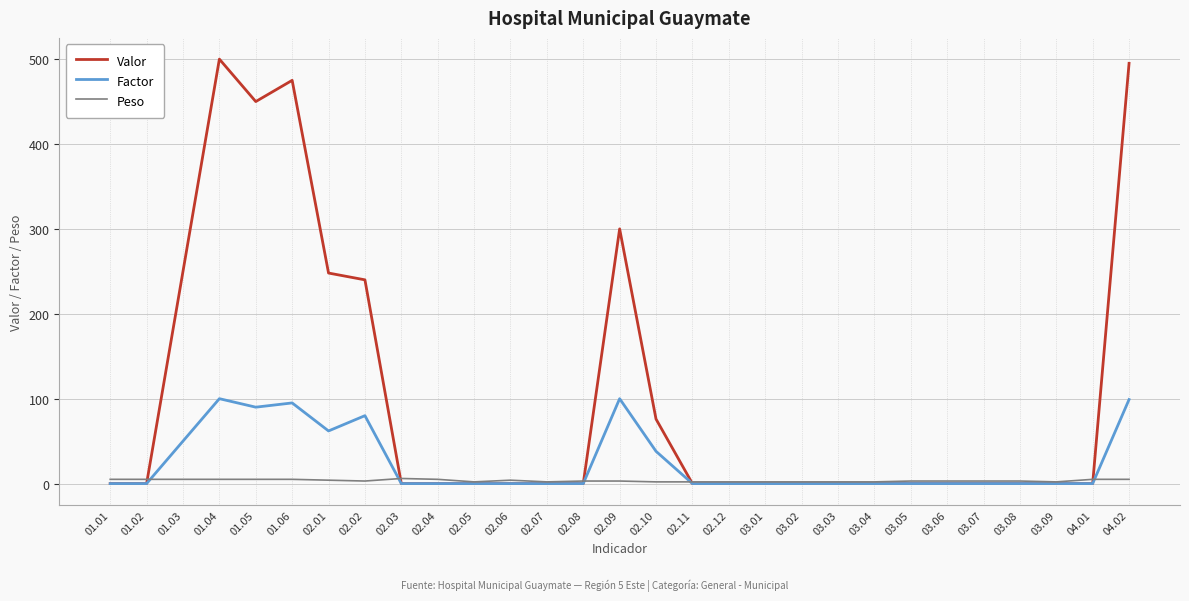

Which series has the largest total across all categories?

Valor